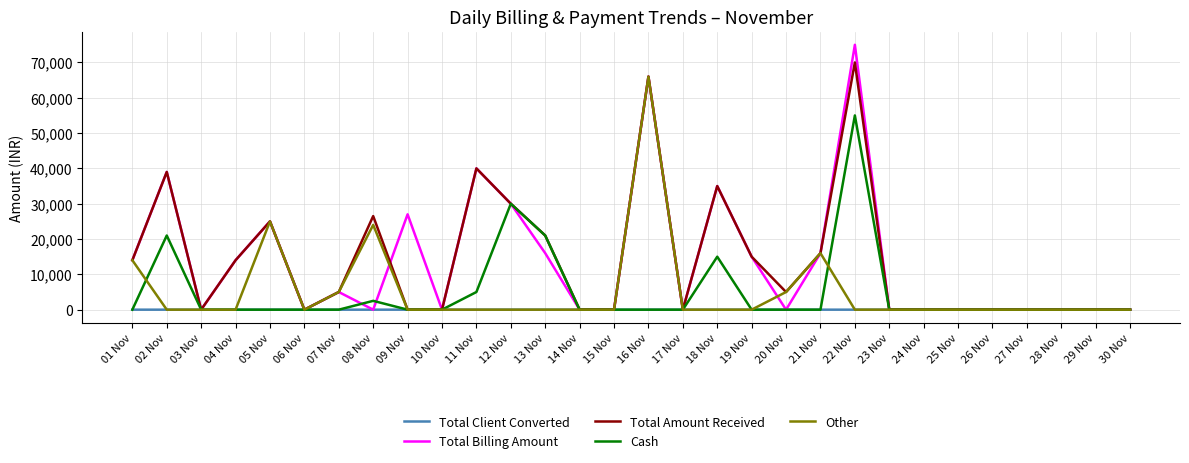

What is the difference between the second highest and second lowest values in the Cash series?

30000